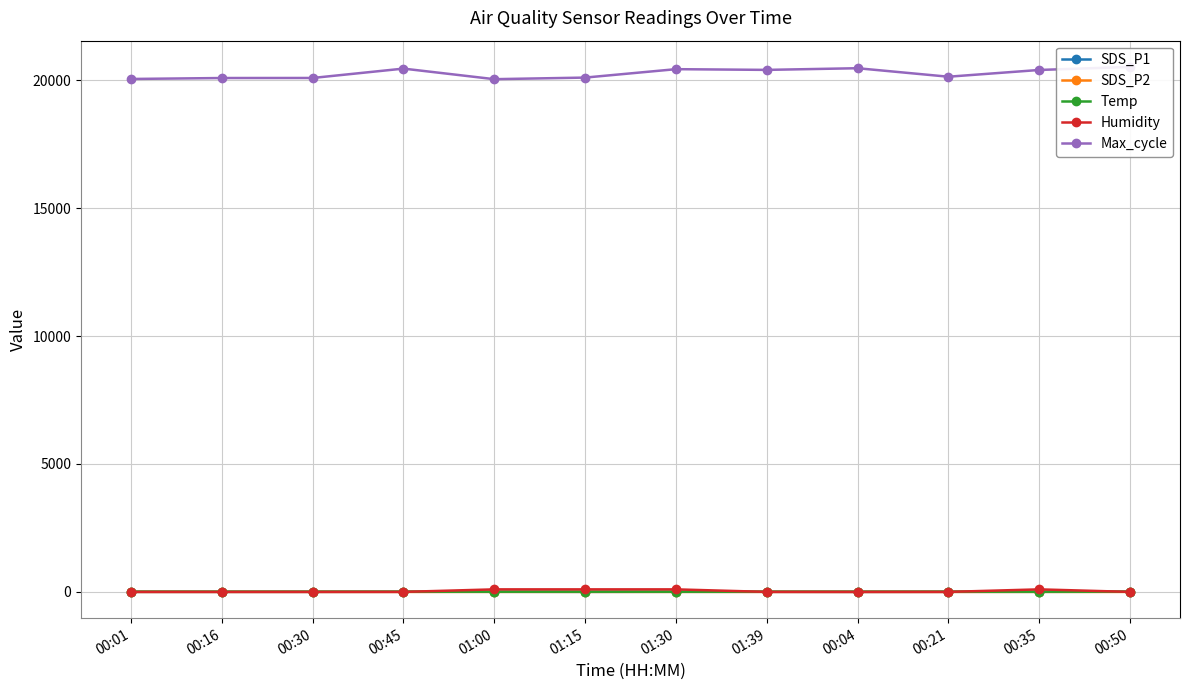

What is the label of the 2nd point from the right?

00:35